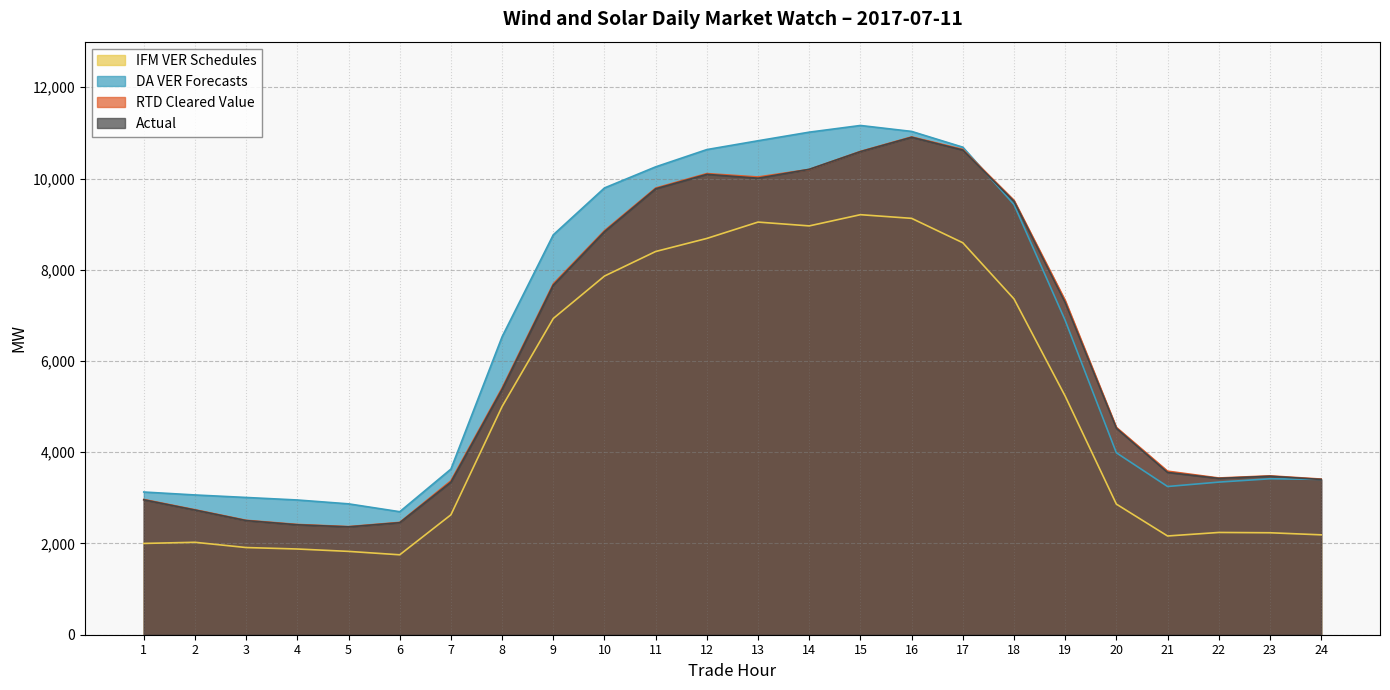

Reading left to right, what are all the values shown in this chart?

IFM VER Schedules: 2001.0	2026.0	1911.0	1879.0	1826.8	1752.1	2628.4	5002.6	6932.2	7862.0	8400.6	8686.8	9045.1	8961.5	9207.4	9127.0	8592.0	7361.3	5230.3	2862.9	2164.3	2241.6	2235.1	2189.5
DA VER Forecasts: 3128.2	3063.7	3008.6	2953.4	2868.9	2696.5	3630.8	6531.8	8765.9	9793.7	10256.2	10634.8	10827.9	11016.3	11163.0	11032.6	10687.2	9429.8	6890.8	3987.9	3249.0	3345.3	3418.3	3405.7
RTD Cleared Value: 2964.9	2739.6	2508.0	2417.2	2369.9	2462.8	3373.4	5407.8	7691.1	8856.9	9791.3	10108.4	10034.0	10199.5	10594.0	10911.7	10638.8	9522.5	7327.4	4544.5	3585.7	3435.8	3482.5	3411.9
Actual: 2957.2	2733.0	2501.8	2409.6	2364.0	2455.6	3344.4	5377.6	7662.6	8835.0	9775.0	10091.5	10007.2	10201.5	10589.7	10904.2	10624.0	9502.0	7282.6	4526.1	3557.6	3426.7	3474.0	3403.6